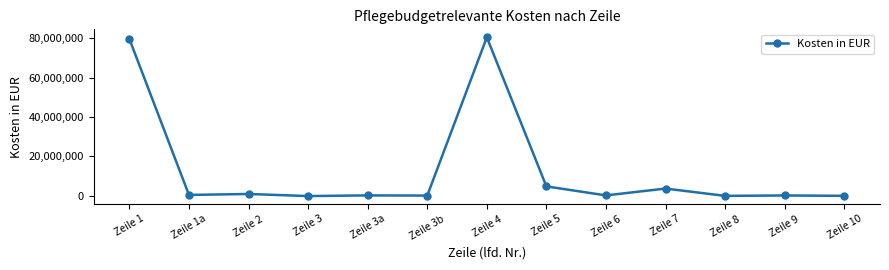

True or false: the data has more than 0 interior local peaks.

True